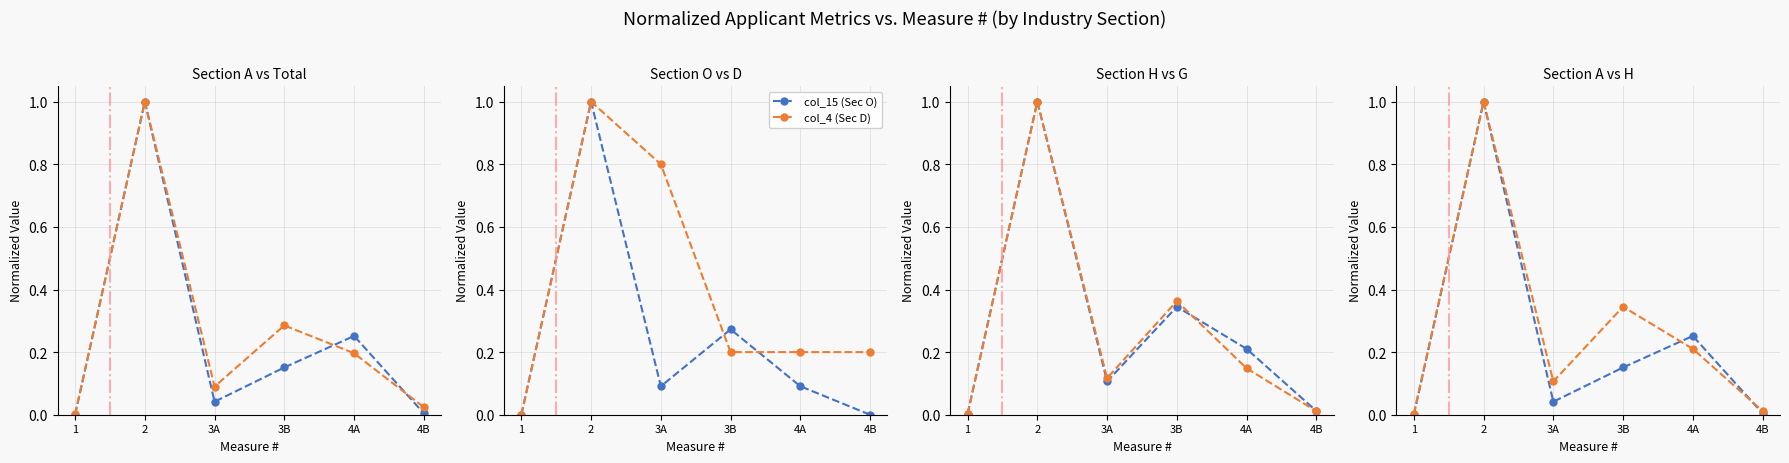

At which category is the sum across all series the highest?

2